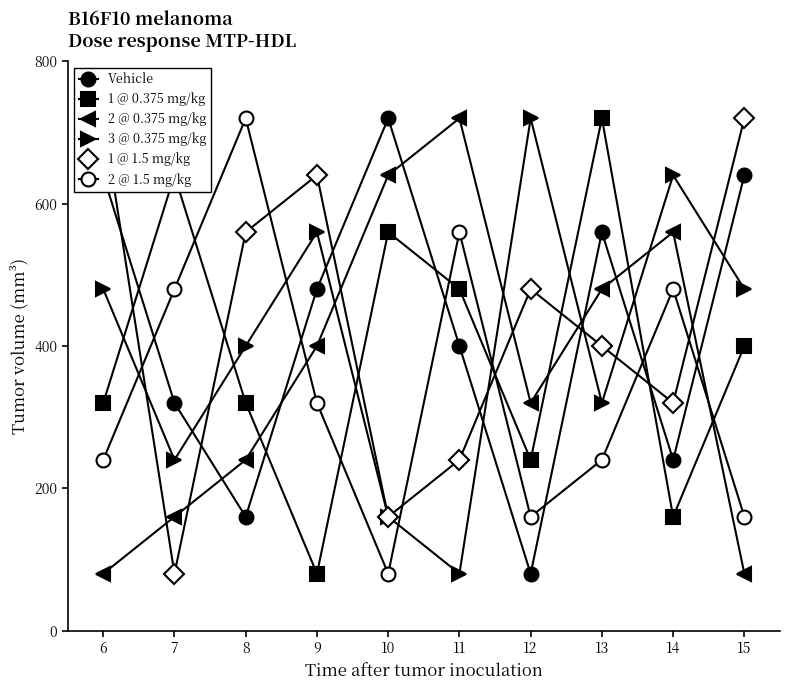

Reading right to left, transcribe all the data shown in this chart.

Vehicle: 15=640	14=240	13=560	12=80	11=400	10=720	9=480	8=160	7=320	6=640
1 @ 0.375 mg/kg: 15=400	14=160	13=720	12=240	11=480	10=560	9=80	8=320	7=640	6=320
2 @ 0.375 mg/kg: 15=80	14=560	13=480	12=320	11=720	10=640	9=400	8=240	7=160	6=80
3 @ 0.375 mg/kg: 15=480	14=640	13=320	12=720	11=80	10=160	9=560	8=400	7=240	6=480
1 @ 1.5 mg/kg: 15=720	14=320	13=400	12=480	11=240	10=160	9=640	8=560	7=80	6=720
2 @ 1.5 mg/kg: 15=160	14=480	13=240	12=160	11=560	10=80	9=320	8=720	7=480	6=240